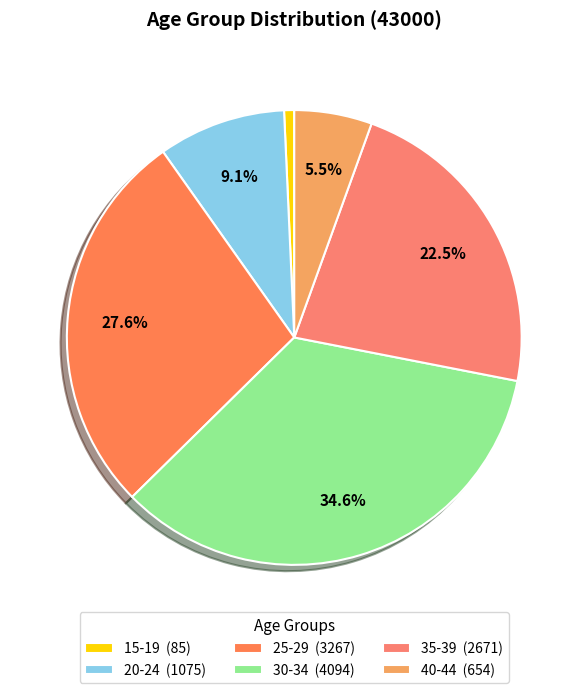

How many slices are in this pie chart?

6